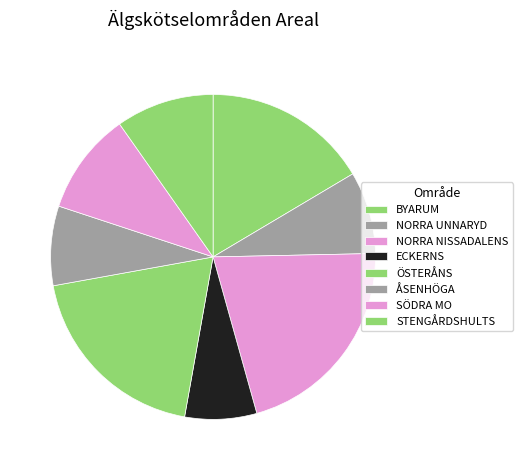

What is the smallest slice in the pie chart?

ECKERNS